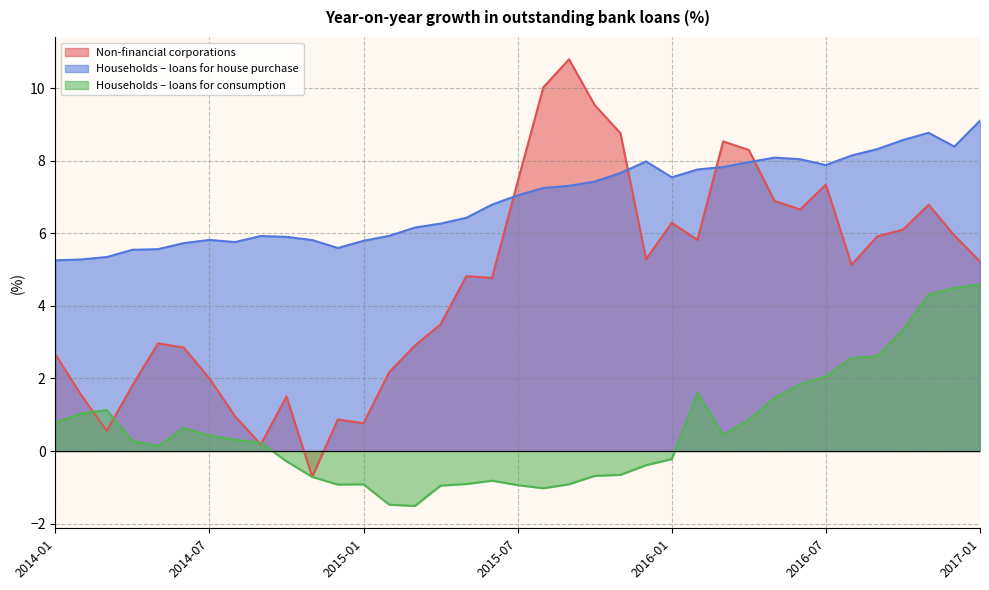

What is the spread (max minus min) of values at 2016-11?

4.5